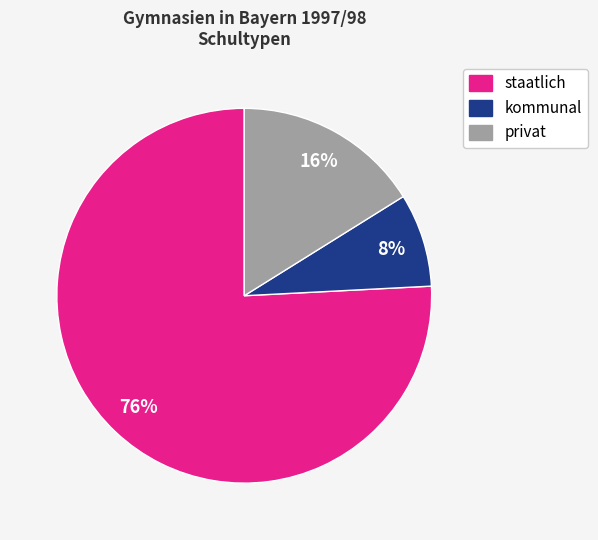

Is there a majority slice in this chart?

Yes